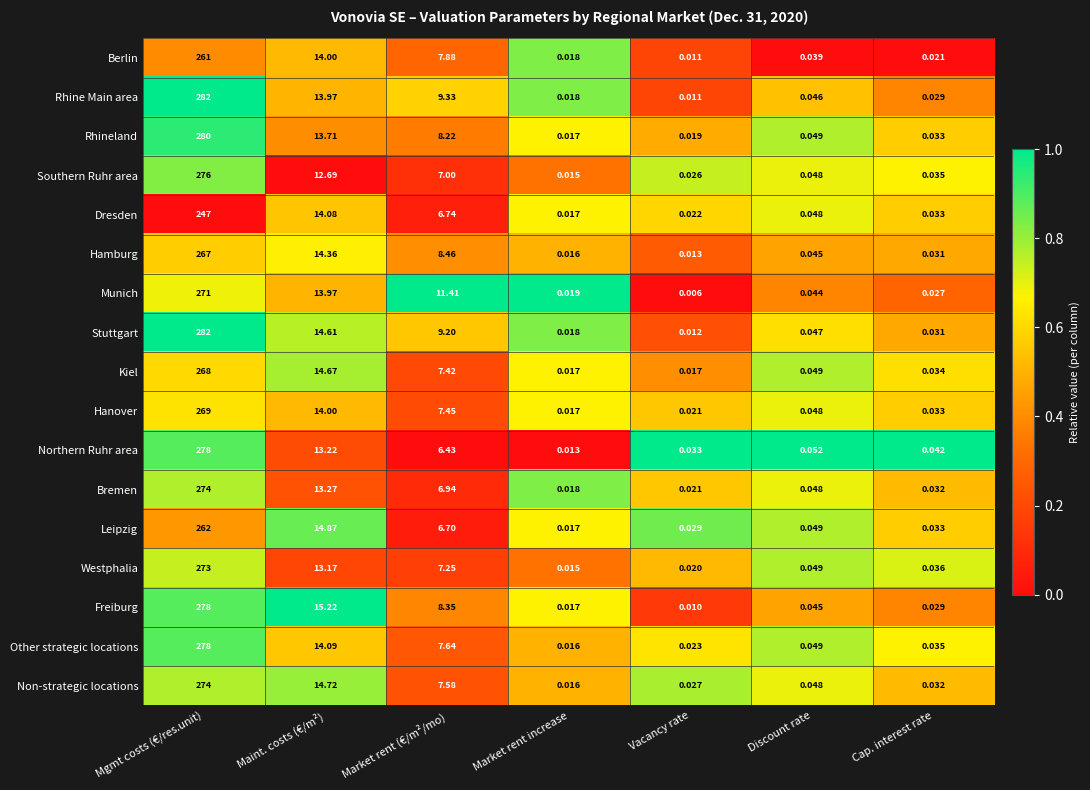

At which category does the chart reach its minimum across all series?

Vacancy rate